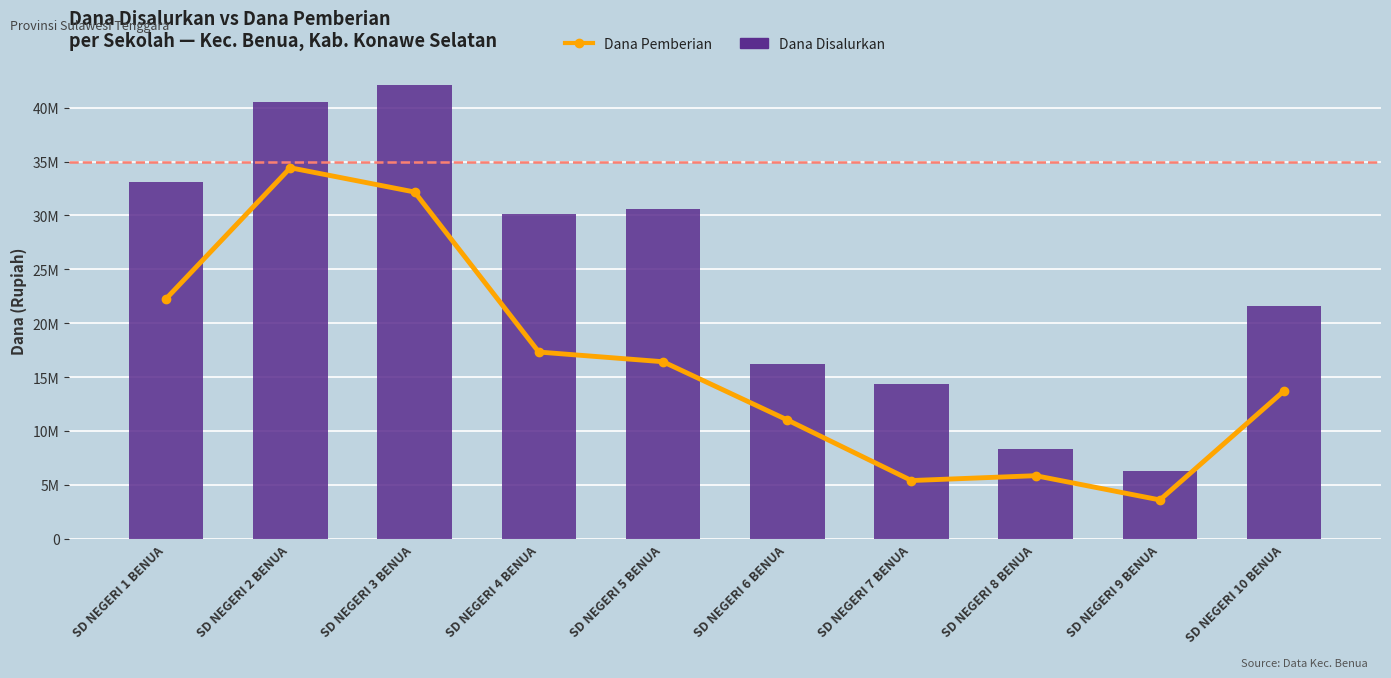

What is the spread (max minus min) of values at SD NEGERI 5 BENUA?

14175000